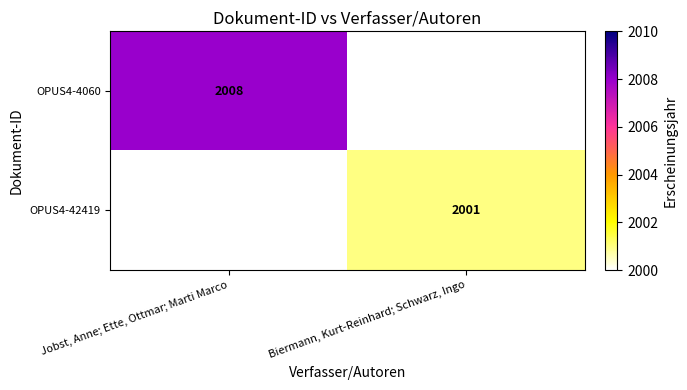

True or false: OPUS4-4060 has a value of 2008 at Jobst, Anne; Ette, Ottmar; Marti Marco.

True